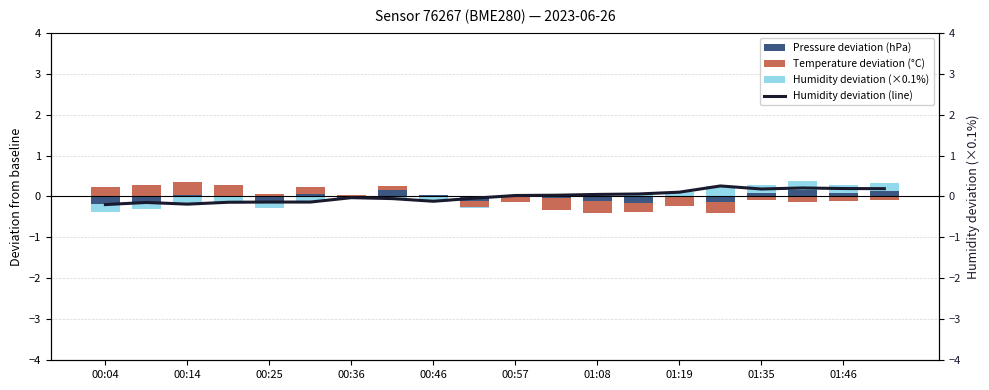

What is the greatest value displayed?

0.3